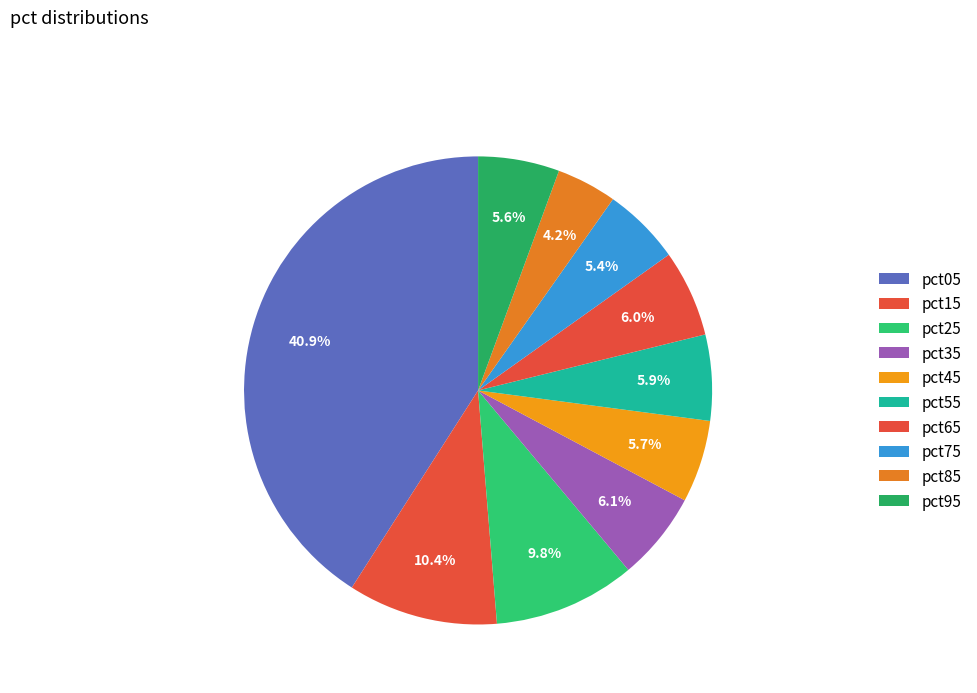

How many slices are in this pie chart?

10